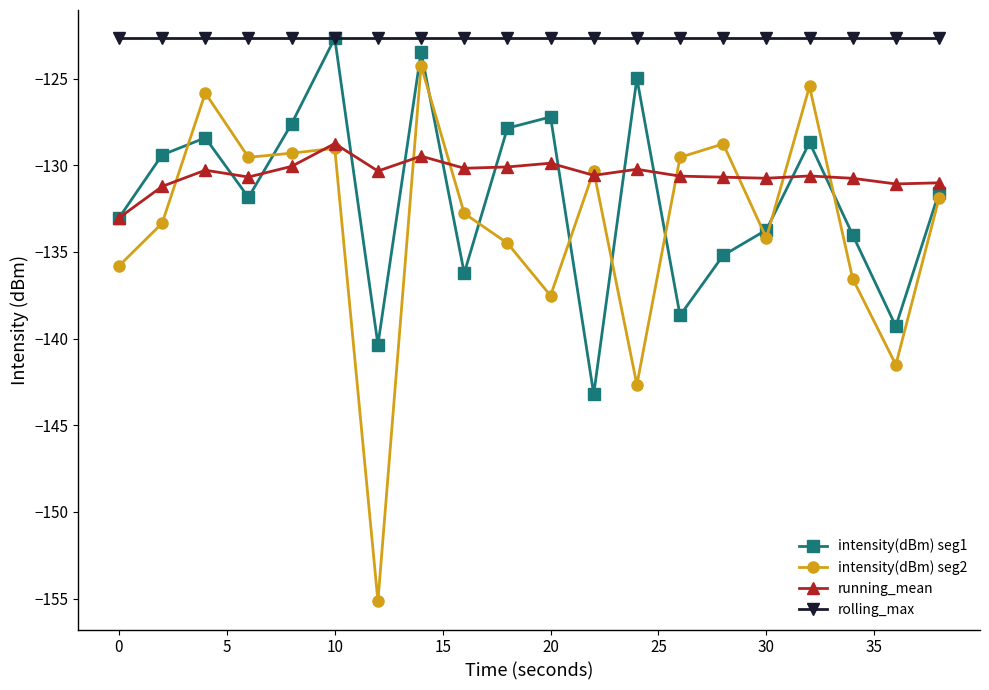

True or false: running_mean has more than 2 points higher than both neighbors.

True